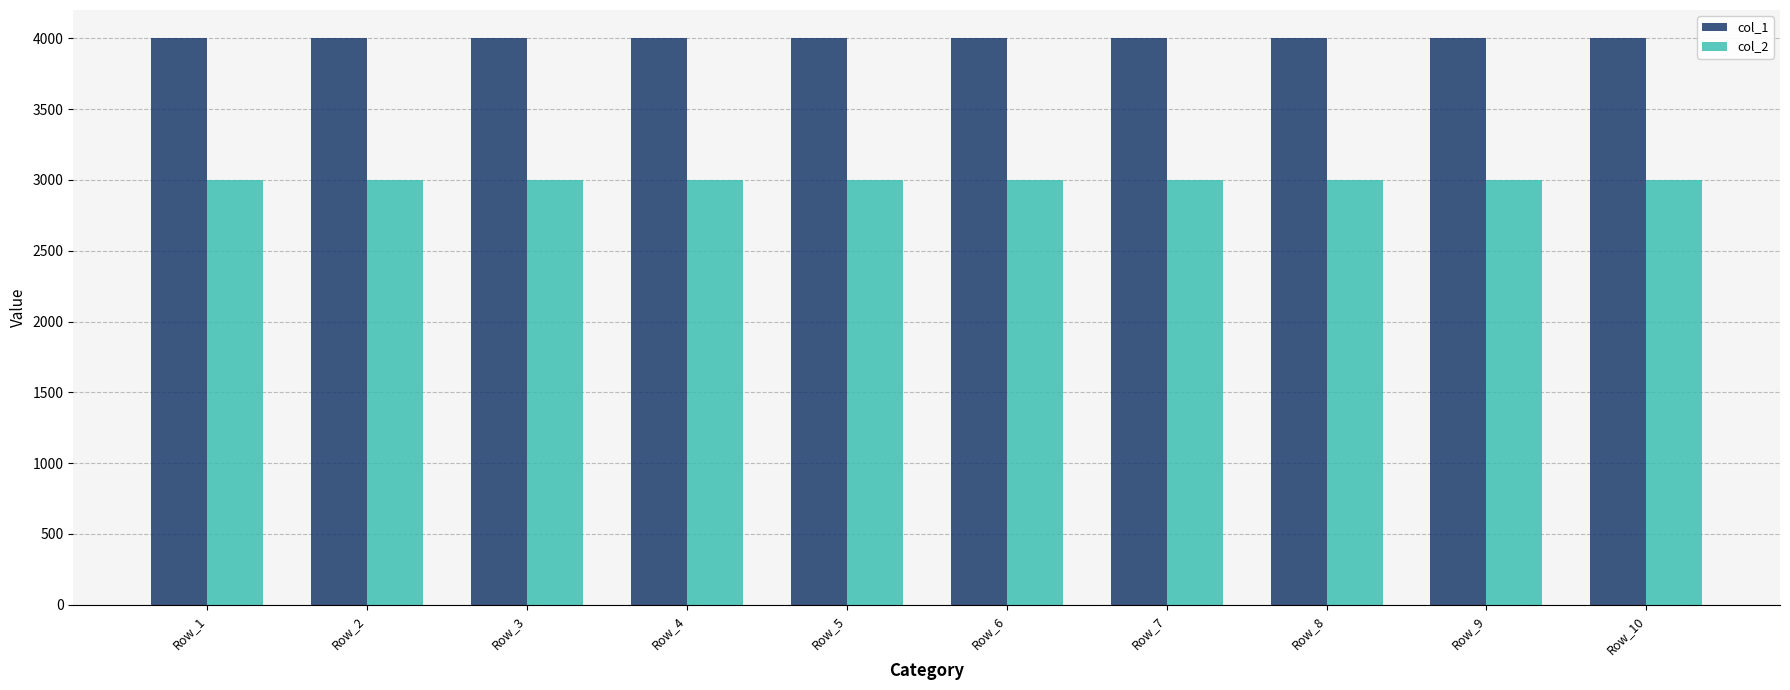

What is the smallest value displayed?

3000